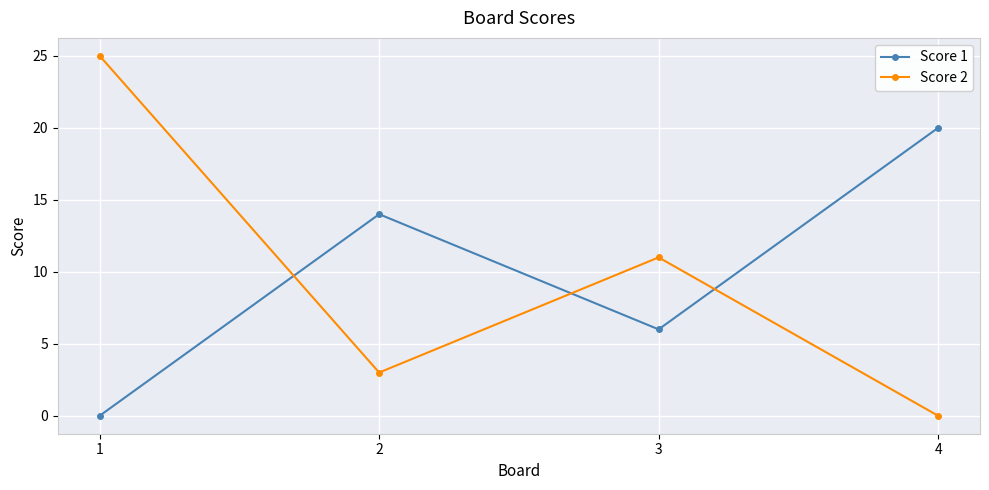

Reading right to left, what are all the values shown in this chart?

Score 1: 20	6	14	0
Score 2: 0	11	3	25